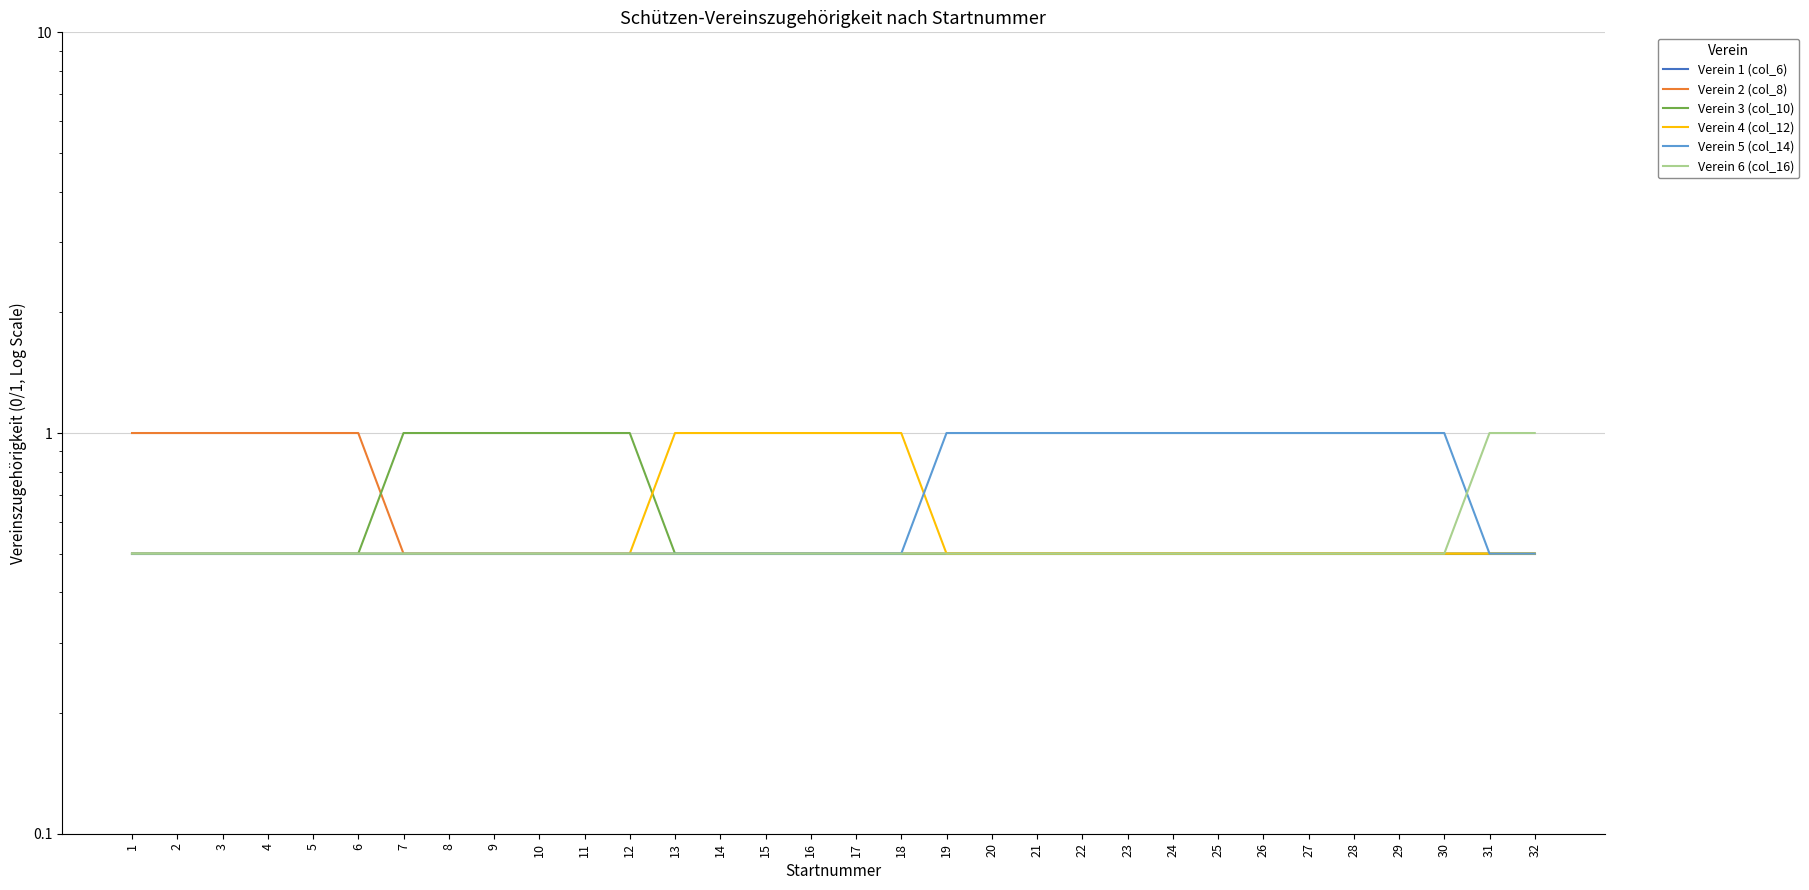

Reading left to right, extract all data points from this chart.

Verein 1 (col_6): 1=0.5	2=0.5	3=0.5	4=0.5	5=0.5	6=0.5	7=0.5	8=0.5	9=0.5	10=0.5	11=0.5	12=0.5	13=0.5	14=0.5	15=0.5	16=0.5	17=0.5	18=0.5	19=0.5	20=0.5	21=0.5	22=0.5	23=0.5	24=0.5	25=0.5	26=0.5	27=0.5	28=0.5	29=0.5	30=0.5	31=0.5	32=0.5
Verein 2 (col_8): 1=1.0	2=1.0	3=1.0	4=1.0	5=1.0	6=1.0	7=0.5	8=0.5	9=0.5	10=0.5	11=0.5	12=0.5	13=0.5	14=0.5	15=0.5	16=0.5	17=0.5	18=0.5	19=0.5	20=0.5	21=0.5	22=0.5	23=0.5	24=0.5	25=0.5	26=0.5	27=0.5	28=0.5	29=0.5	30=0.5	31=0.5	32=0.5
Verein 3 (col_10): 1=0.5	2=0.5	3=0.5	4=0.5	5=0.5	6=0.5	7=1.0	8=1.0	9=1.0	10=1.0	11=1.0	12=1.0	13=0.5	14=0.5	15=0.5	16=0.5	17=0.5	18=0.5	19=0.5	20=0.5	21=0.5	22=0.5	23=0.5	24=0.5	25=0.5	26=0.5	27=0.5	28=0.5	29=0.5	30=0.5	31=0.5	32=0.5
Verein 4 (col_12): 1=0.5	2=0.5	3=0.5	4=0.5	5=0.5	6=0.5	7=0.5	8=0.5	9=0.5	10=0.5	11=0.5	12=0.5	13=1.0	14=1.0	15=1.0	16=1.0	17=1.0	18=1.0	19=0.5	20=0.5	21=0.5	22=0.5	23=0.5	24=0.5	25=0.5	26=0.5	27=0.5	28=0.5	29=0.5	30=0.5	31=0.5	32=0.5
Verein 5 (col_14): 1=0.5	2=0.5	3=0.5	4=0.5	5=0.5	6=0.5	7=0.5	8=0.5	9=0.5	10=0.5	11=0.5	12=0.5	13=0.5	14=0.5	15=0.5	16=0.5	17=0.5	18=0.5	19=1.0	20=1.0	21=1.0	22=1.0	23=1.0	24=1.0	25=1.0	26=1.0	27=1.0	28=1.0	29=1.0	30=1.0	31=0.5	32=0.5
Verein 6 (col_16): 1=0.5	2=0.5	3=0.5	4=0.5	5=0.5	6=0.5	7=0.5	8=0.5	9=0.5	10=0.5	11=0.5	12=0.5	13=0.5	14=0.5	15=0.5	16=0.5	17=0.5	18=0.5	19=0.5	20=0.5	21=0.5	22=0.5	23=0.5	24=0.5	25=0.5	26=0.5	27=0.5	28=0.5	29=0.5	30=0.5	31=1.0	32=1.0